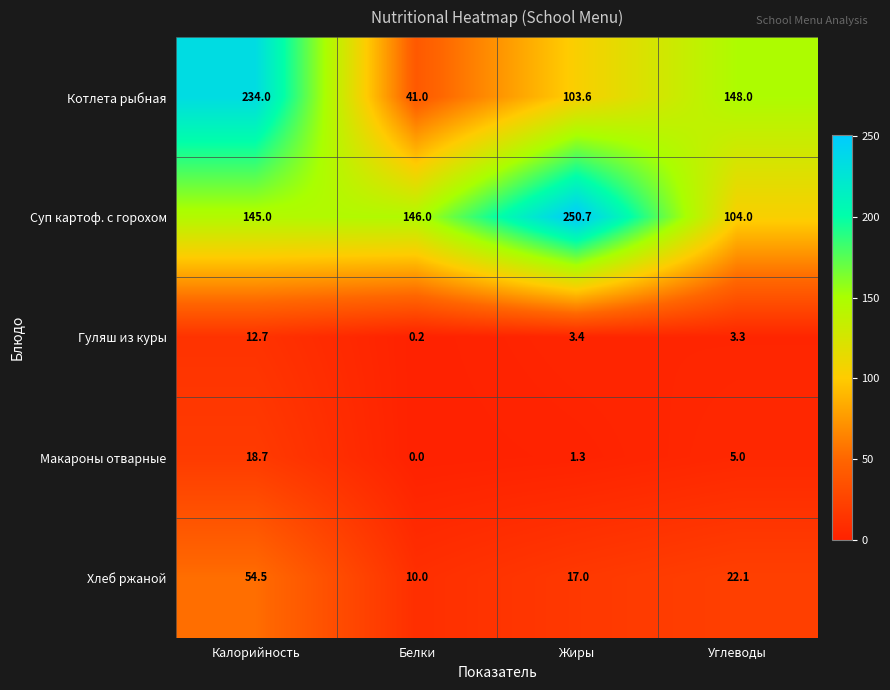

Is it true that Макароны отварные equals 18.7 at Калорийность?

True